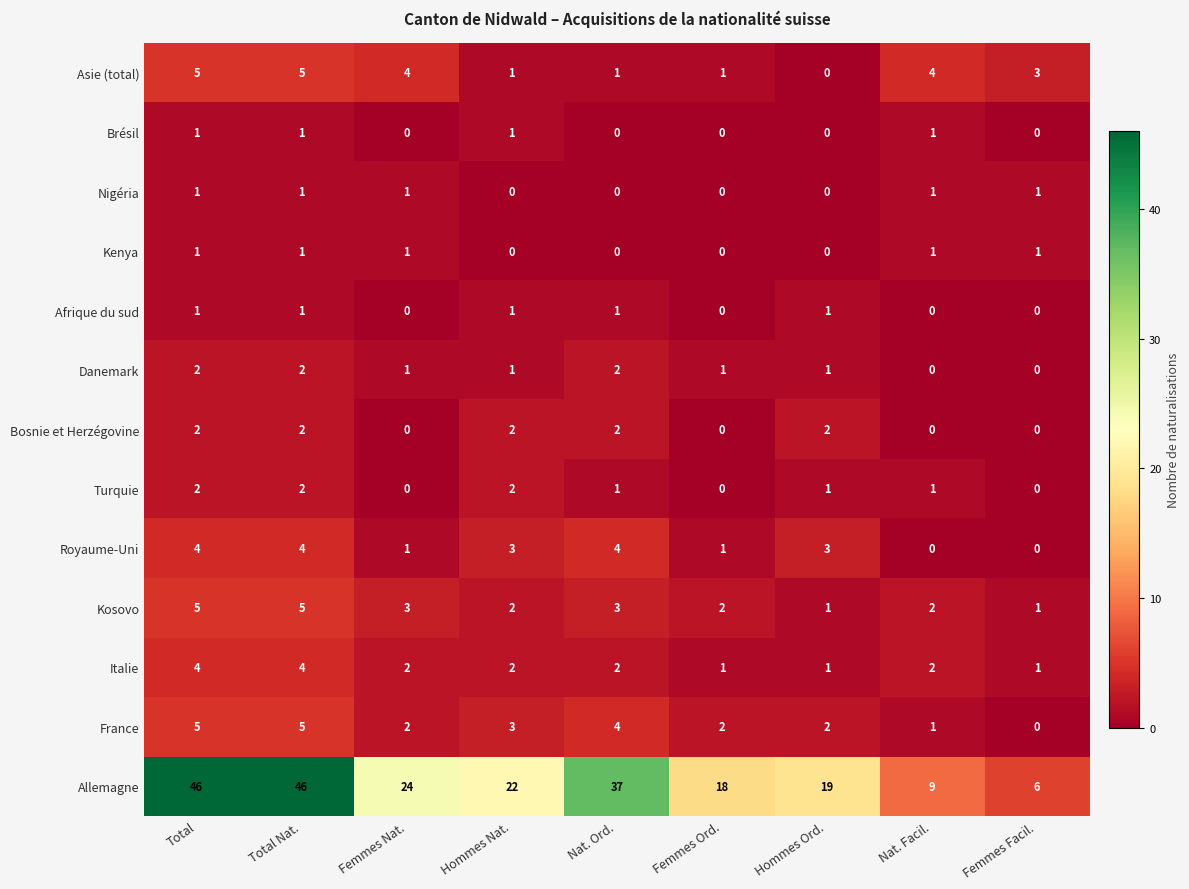

What is the total value across all series at Nat. Ord.?

57